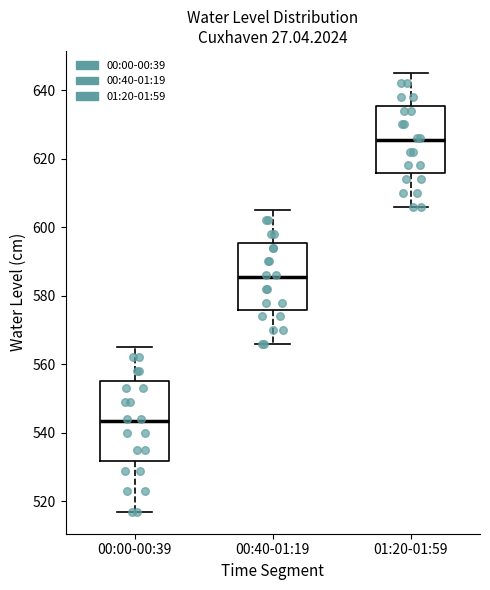

Reading left to right, transcribe this box plot: for each box, give where its median line is, the range the box spans, and where its two whiskers end, as read against the y-axis. The values are not printed on the chart, so give them approximately, as read against the axis.

00:00-00:39: median 544, box 532 to 556, whiskers 518 to 566
00:40-01:19: median 586, box 576 to 596, whiskers 566 to 606
01:20-01:59: median 626, box 616 to 636, whiskers 606 to 646